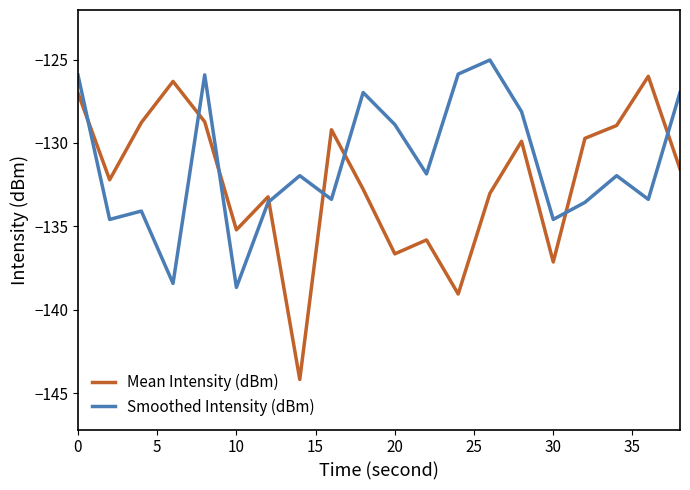

Rank the series by their average value, from lowest to highest.

Mean Intensity (dBm), Smoothed Intensity (dBm)